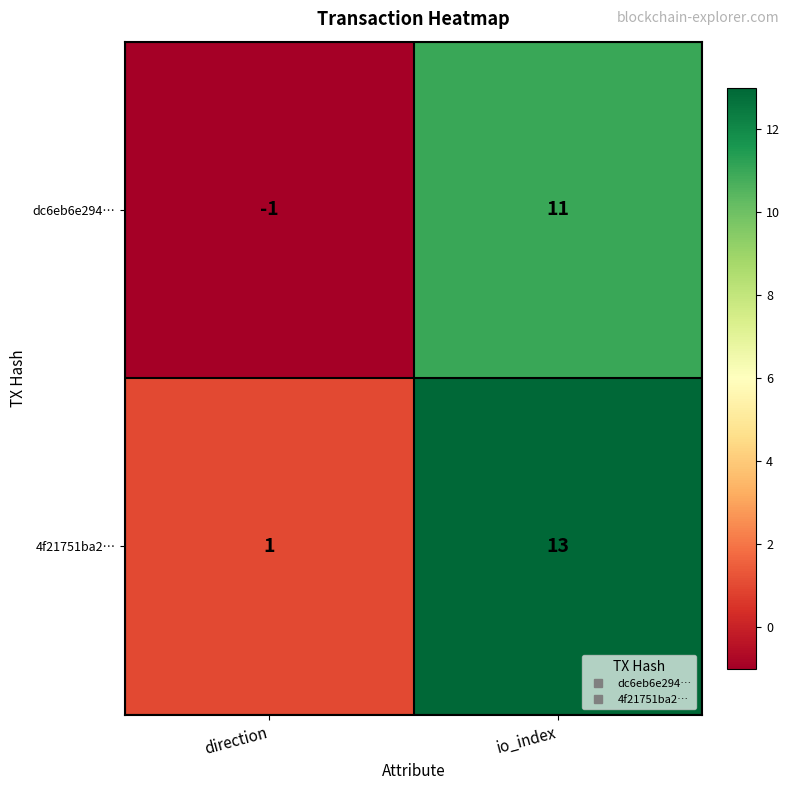

What is the difference between the highest and lowest values at io_index?

2